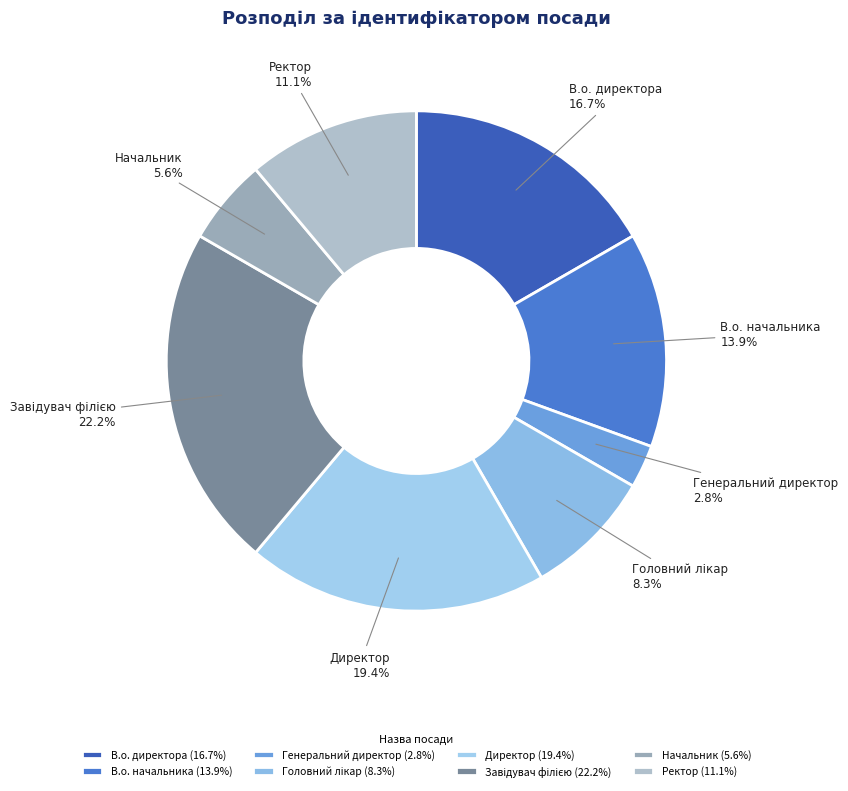

Do Начальник and В.о. начальника together represent more than half of the pie?

No